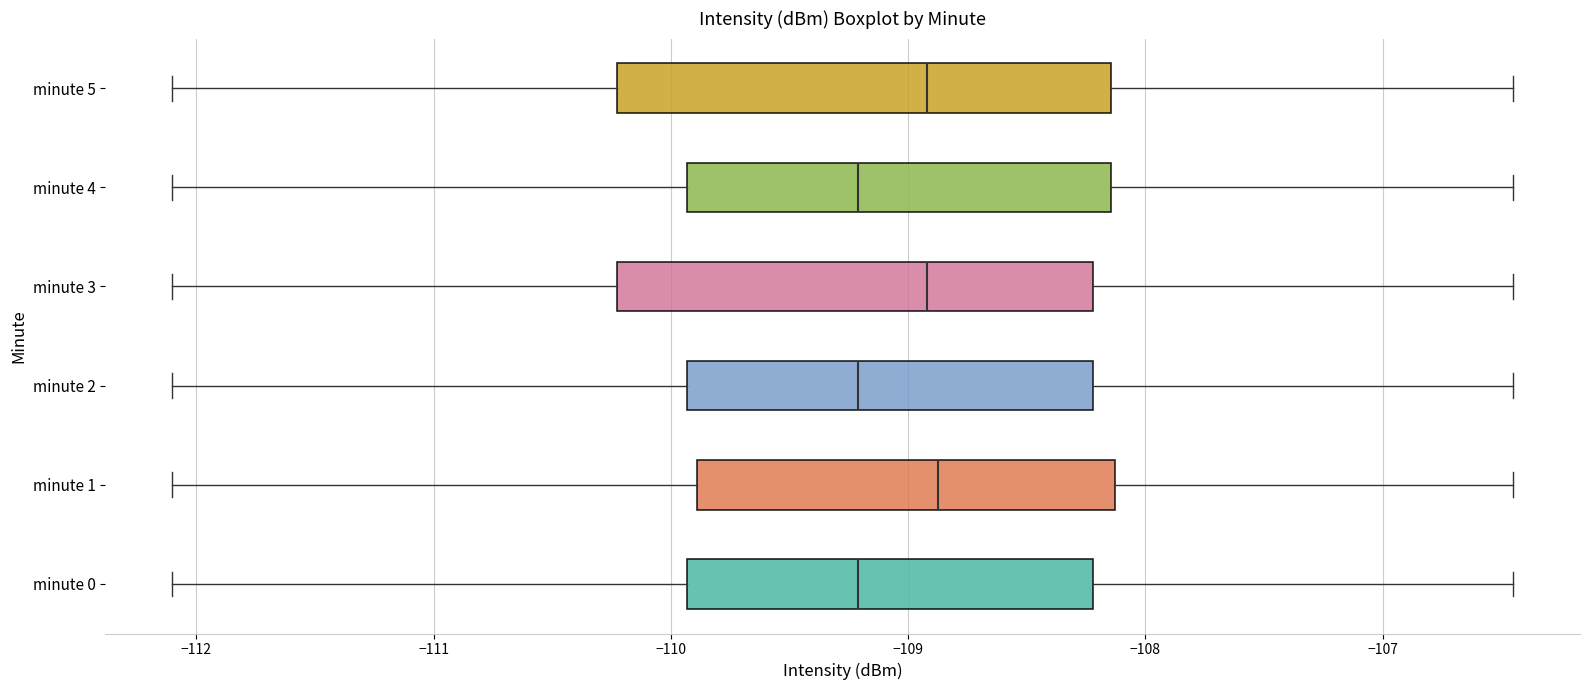

Where is the right edge of the box for minute 5 on the x-axis? The values are not printed on the chart, so give them approximately, as read against the axis.

-108.1